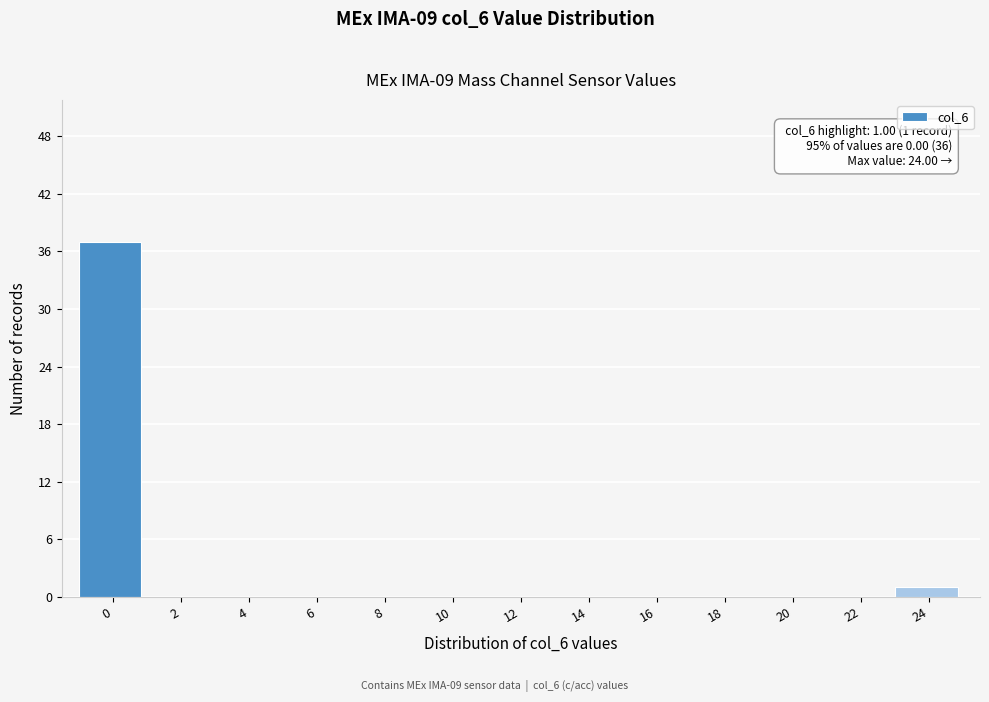

Reading left to right, extract all data points from this chart.

0=37	2=0	4=0	6=0	8=0	10=0	12=0	14=0	16=0	18=0	20=0	22=0	24=1